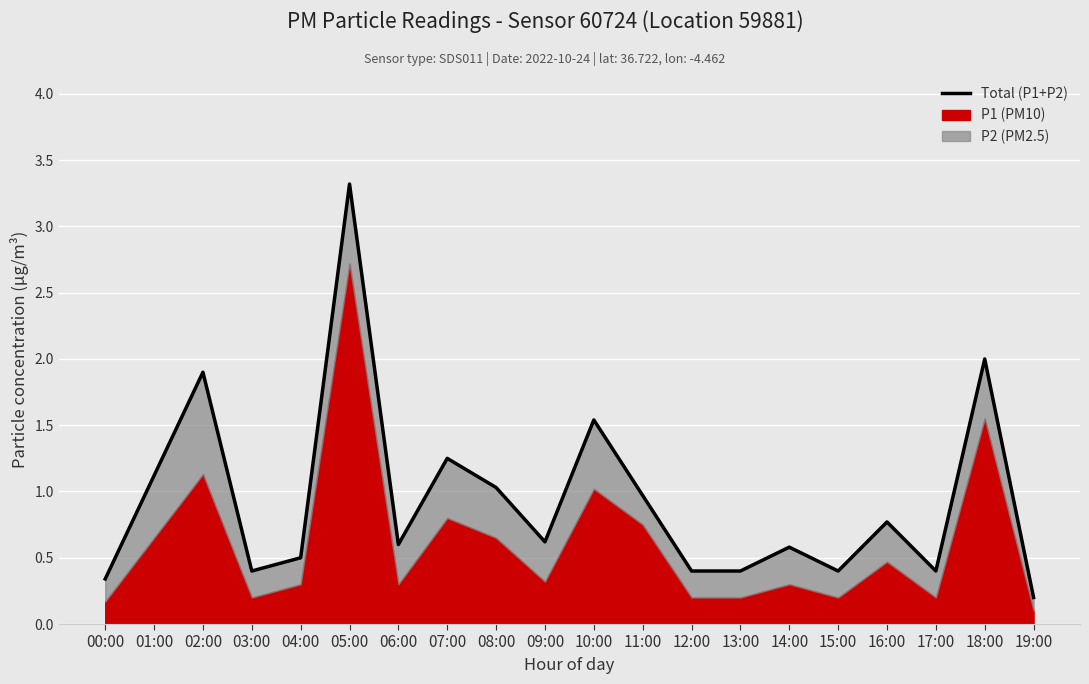

Reading left to right, transcribe all the data shown in this chart.

00:00=0.3	01:00=1.1	02:00=1.9	03:00=0.4	04:00=0.5	05:00=3.3	06:00=0.6	07:00=1.2	08:00=1.0	09:00=0.6	10:00=1.5	11:00=1.0	12:00=0.4	13:00=0.4	14:00=0.6	15:00=0.4	16:00=0.8	17:00=0.4	18:00=2.0	19:00=0.2